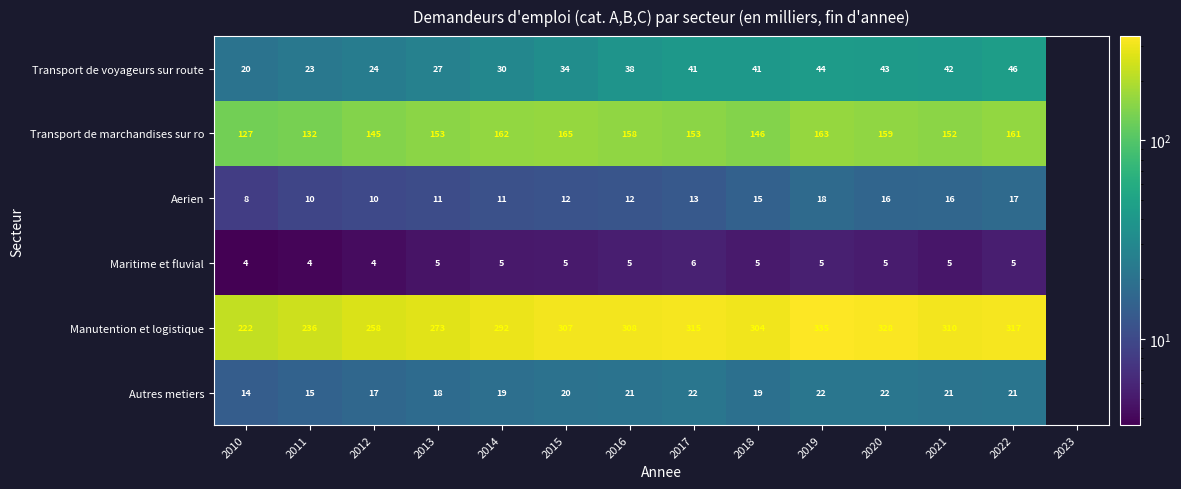

At how many categories does at least one series exceed 126?

13